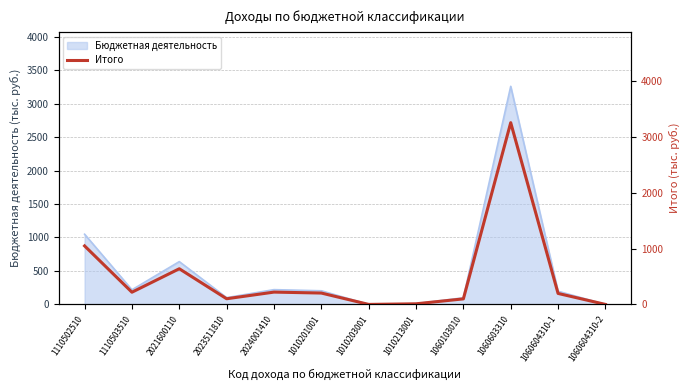

True or false: the data has more than 1 interior local peaks.

True